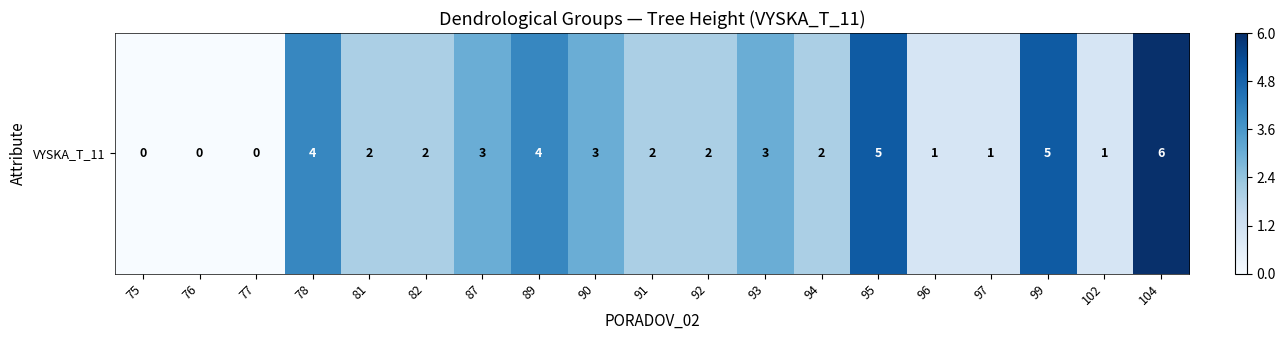

At which label does the data first exceed 2?

78